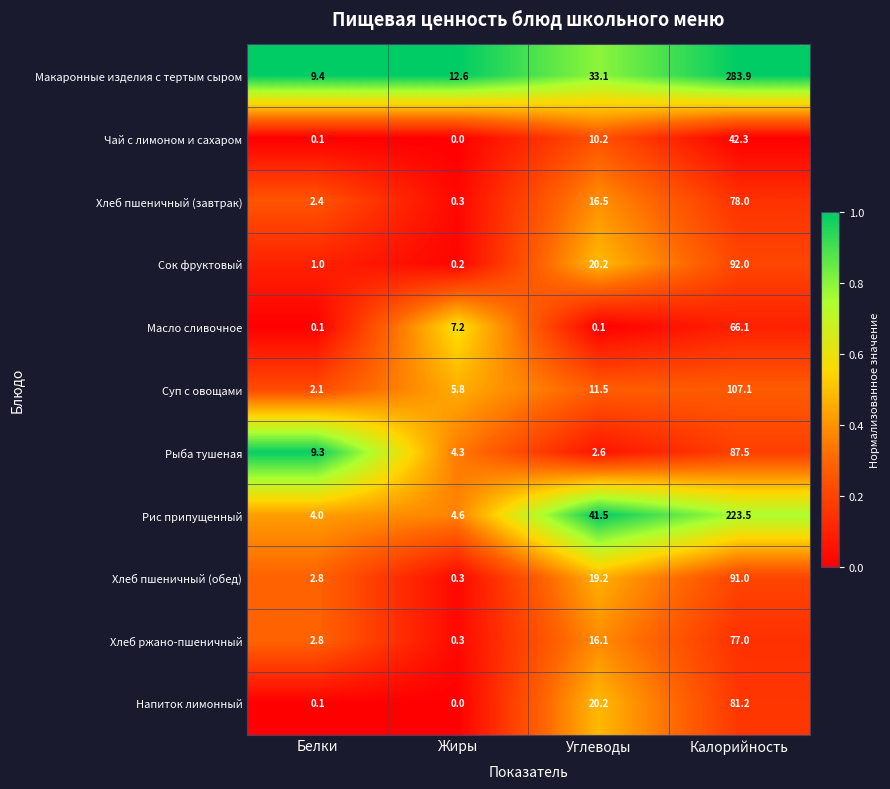

Is it true that Сок фруктовый equals 20.2 at Углеводы?

True